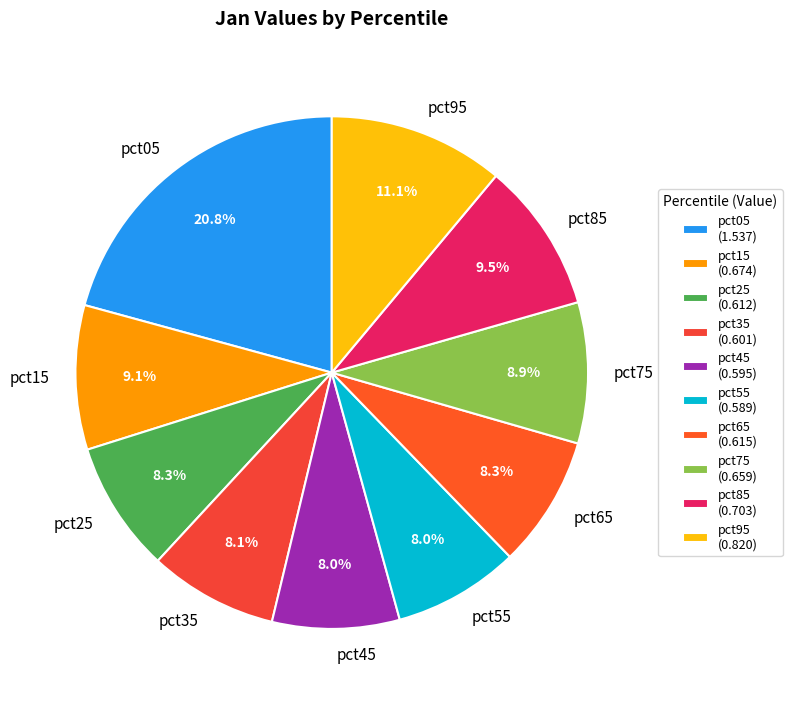

Which has a higher value, pct75 or pct55?

pct75